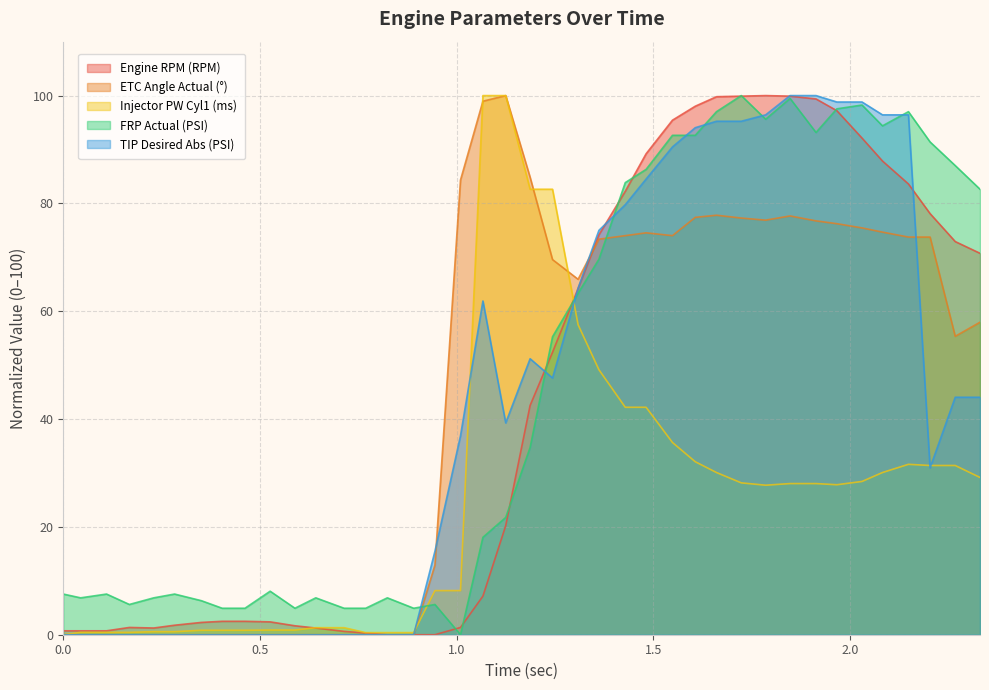

How many values in the TIP Desired Abs (PSI) series exceed 44?

20